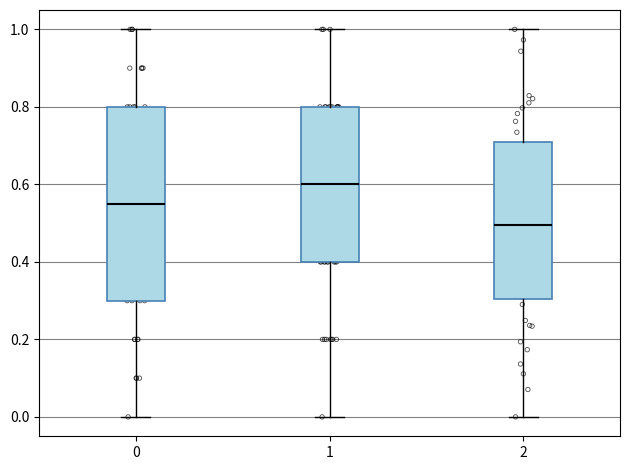

Where does the lower whisker of the box at x = 2 end on the y-axis? The values are not printed on the chart, so give them approximately, as read against the axis.

0.00